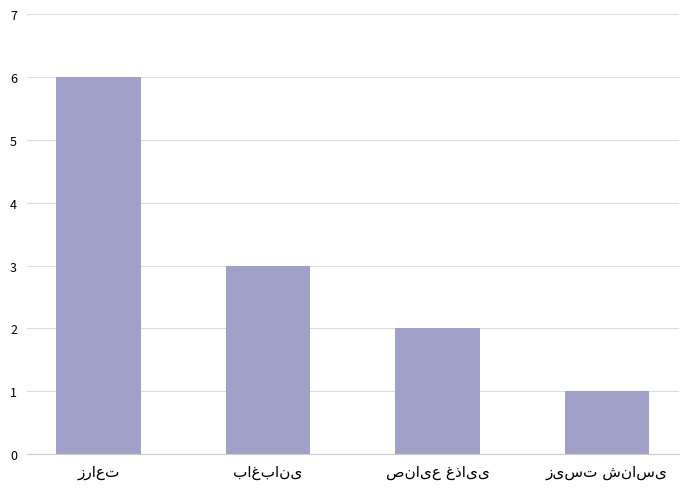

What is the difference between the second highest and minimum values?

2